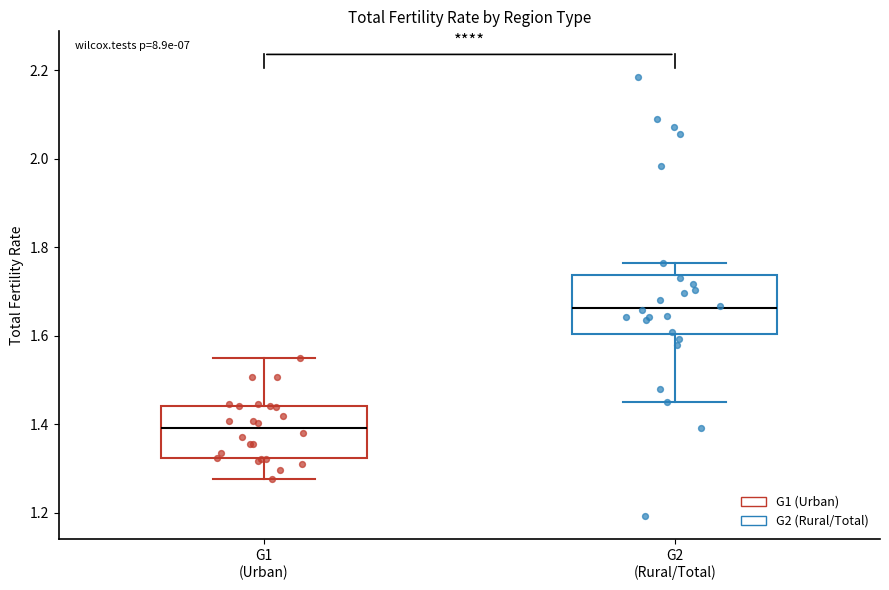

Reading left to right, transcribe this box plot: for each box, give where its median line is, the range the box spans, and where its two whiskers end, as read against the y-axis. The values are not printed on the chart, so give them approximately, as read against the axis.

G1 (Urban): median 1.40, box 1.32 to 1.44, whiskers 1.28 to 1.56
G2 (Rural/Total): median 1.66, box 1.60 to 1.74, whiskers 1.46 to 1.76